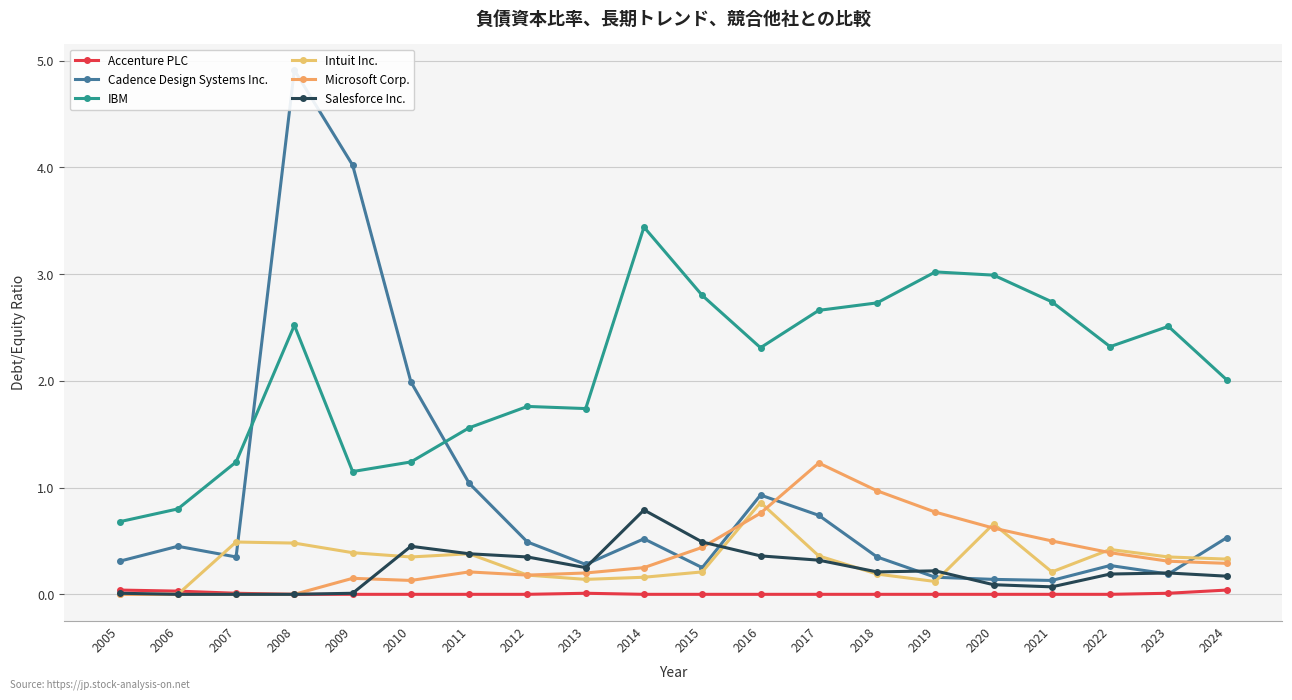

How many times do Microsoft Corp. and Salesforce Inc. cross each other?

2